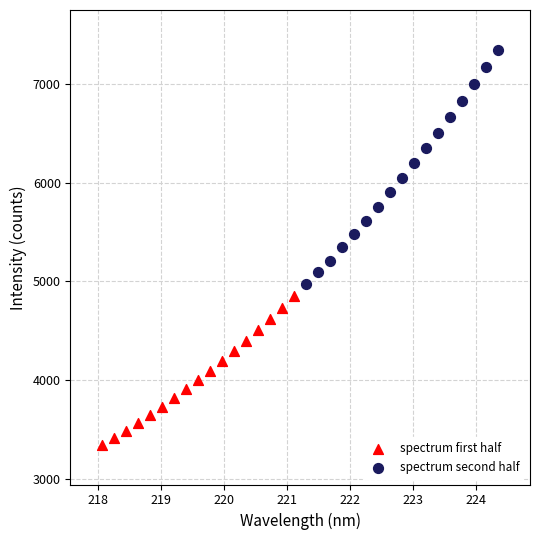

Which series reaches the minimum Y coordinate?

spectrum first half